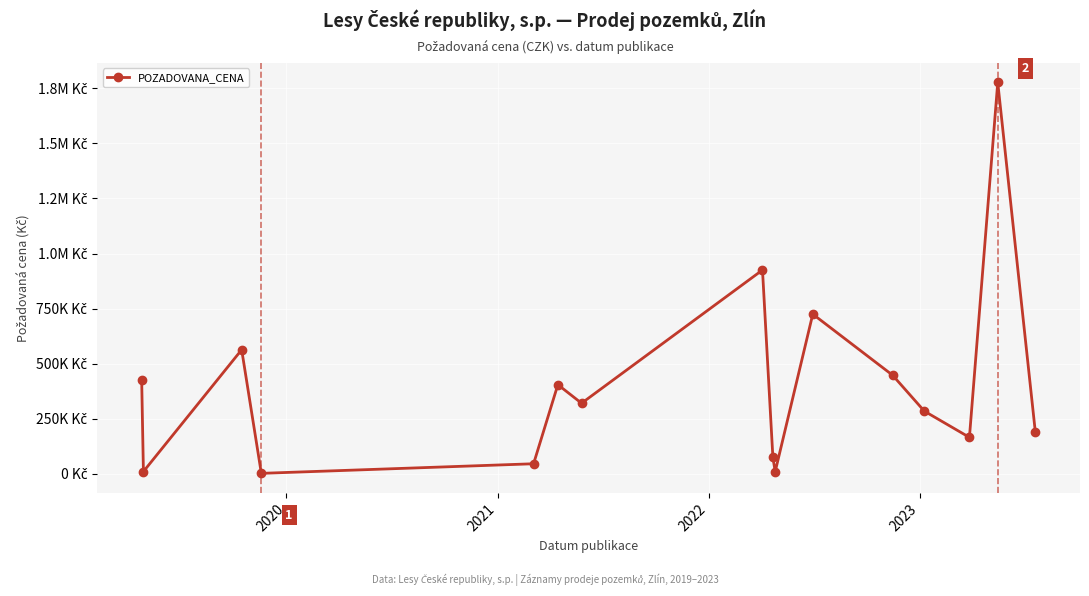

Does the chart have visible grid lines?

Yes